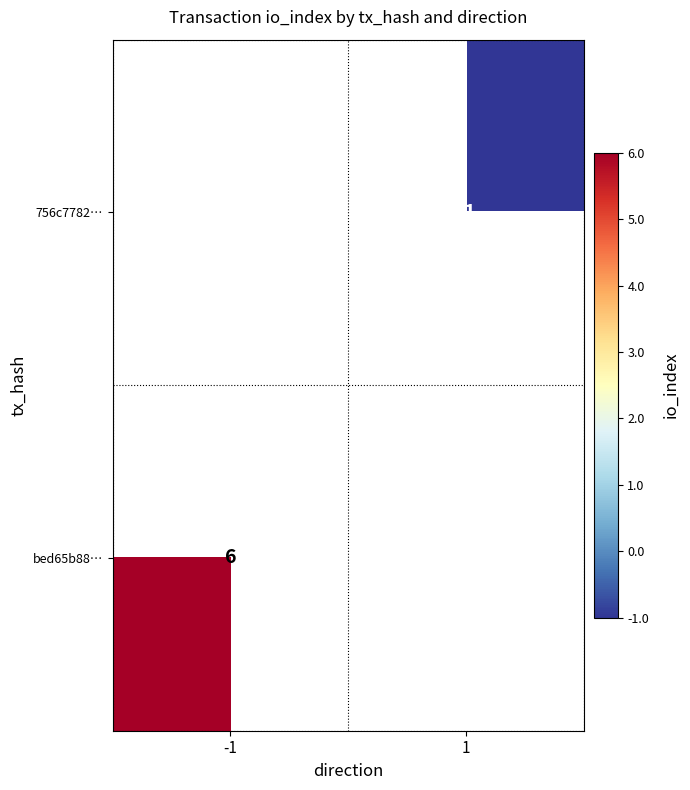

True or false: bed65b88… has a value of 6 at -1.

True